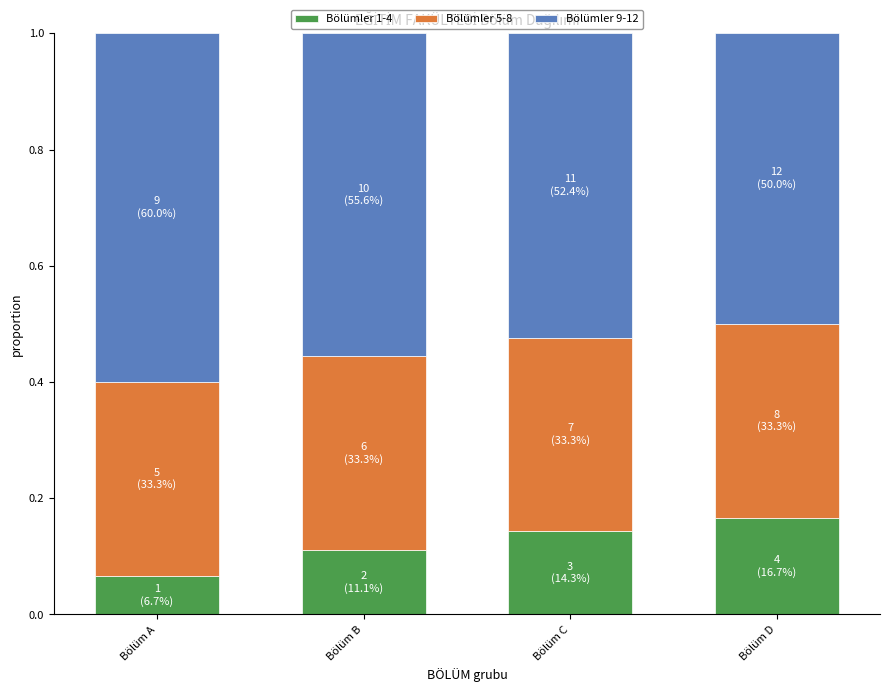

The Bölümler 1-4 series shows 0.0 at Bölüm B. True or false?

False